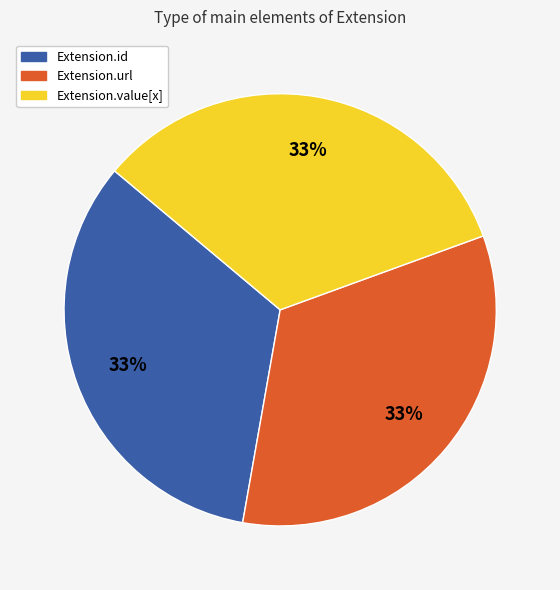

Count the number of slices in the pie.

3